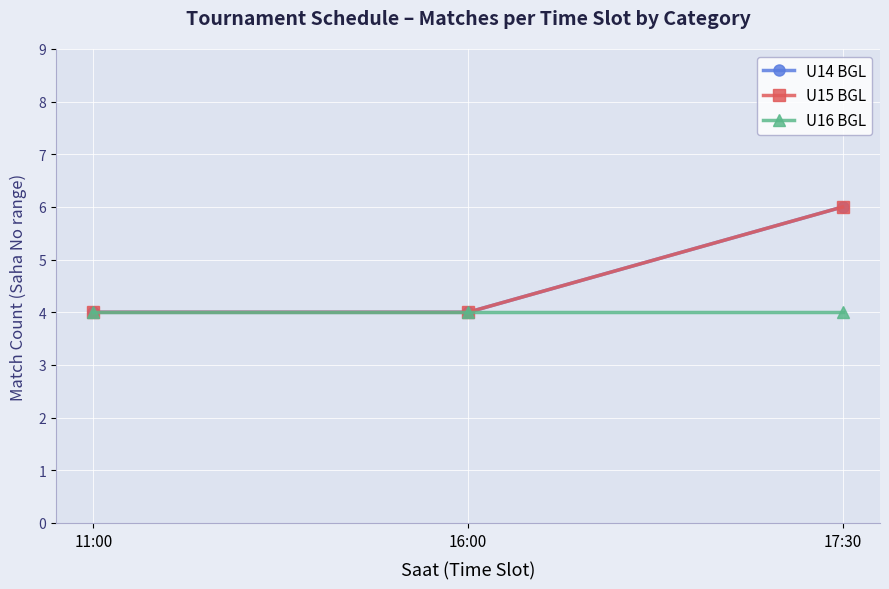

Reading right to left, extract all data points from this chart.

U14 BGL: 6	4	4
U15 BGL: 6	4	4
U16 BGL: 4	4	4